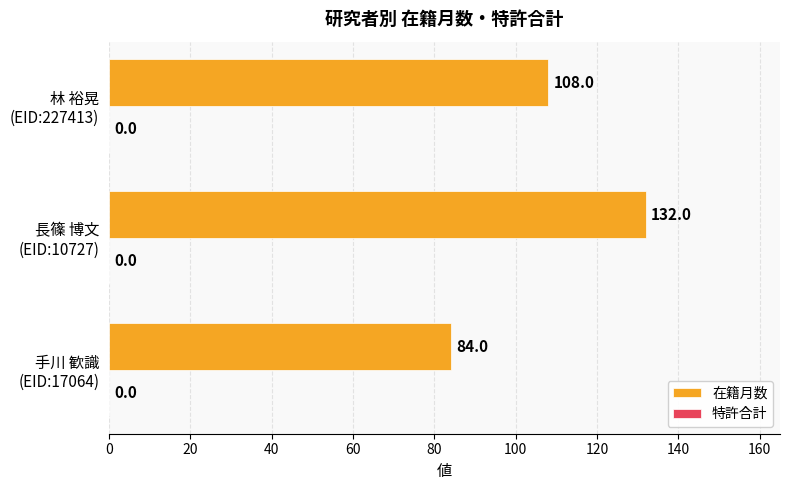

Count the values in the range 84 to 132.

3